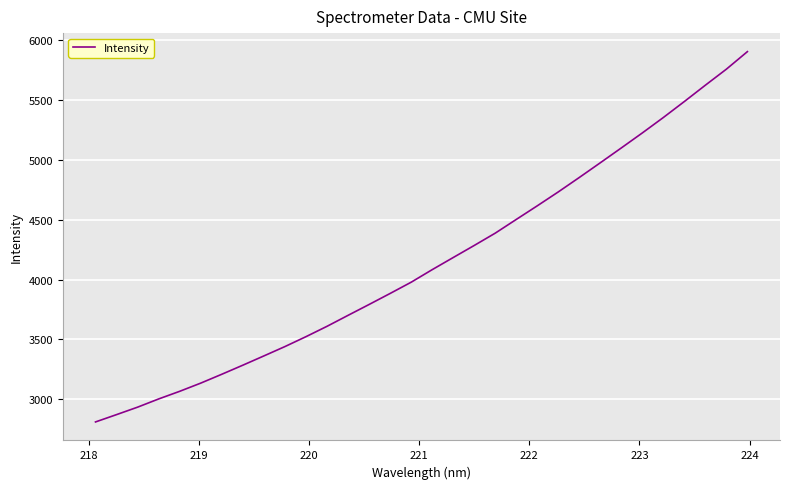

What is the maximum value shown in the chart?

5906.4